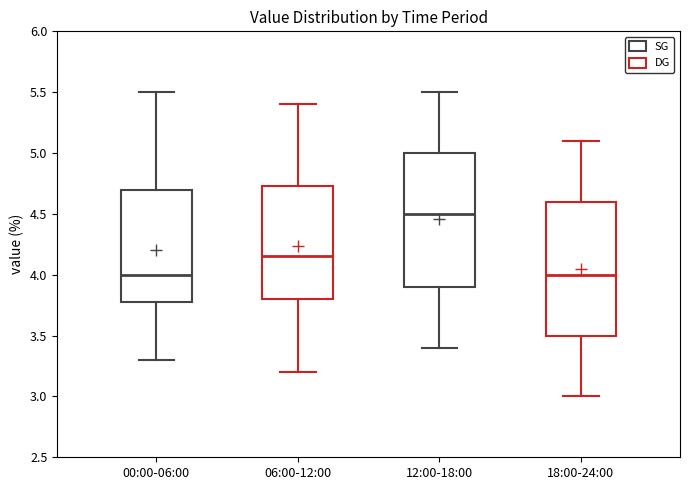

Reading left to right, read every box against the y-axis: the position of its median line, the range the box covers, and the ends of its whiskers. The values are not printed on the chart, so give them approximately, as read against the axis.

00:00-06:00: median 4.00, box 3.80 to 4.70, whiskers 3.30 to 5.50
06:00-12:00: median 4.15, box 3.80 to 4.75, whiskers 3.20 to 5.40
12:00-18:00: median 4.50, box 3.90 to 5.00, whiskers 3.40 to 5.50
18:00-24:00: median 4.00, box 3.50 to 4.60, whiskers 3.00 to 5.10